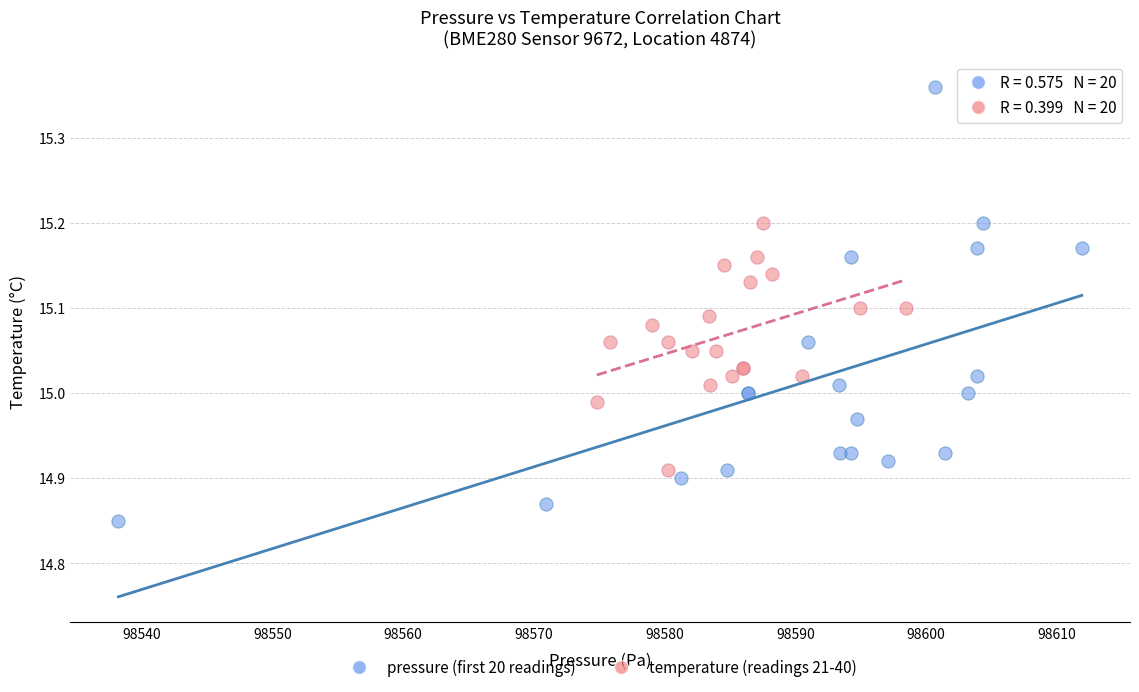

Which series reaches the maximum Y coordinate?

pressure (first 20 readings)